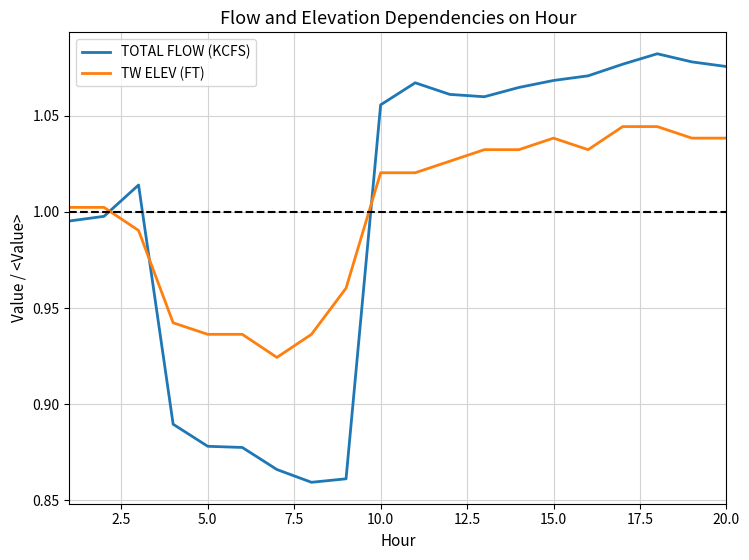

Which series has the widest spread of values?

TOTAL FLOW (KCFS)